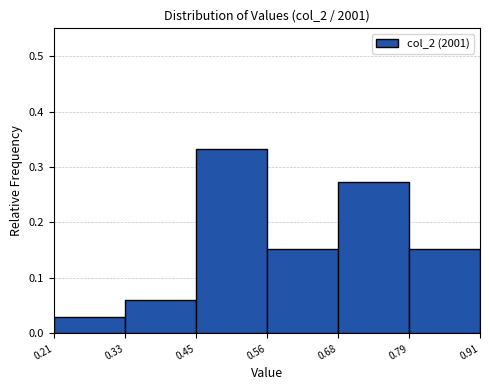

Reading left to right, transcribe this chart: for each bar, give the range it covers on the x-axis and its height. The values are not printed on the chart, so give them approximately, as read against the axis.

0.21 to 0.33: 0.03
0.33 to 0.45: 0.06
0.45 to 0.56: 0.33
0.56 to 0.68: 0.15
0.68 to 0.79: 0.27
0.79 to 0.91: 0.15